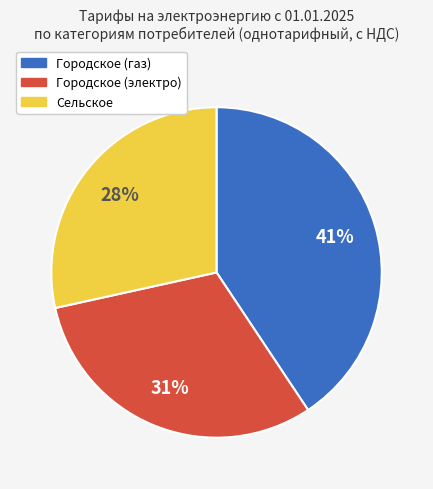

How many slices are in this pie chart?

3